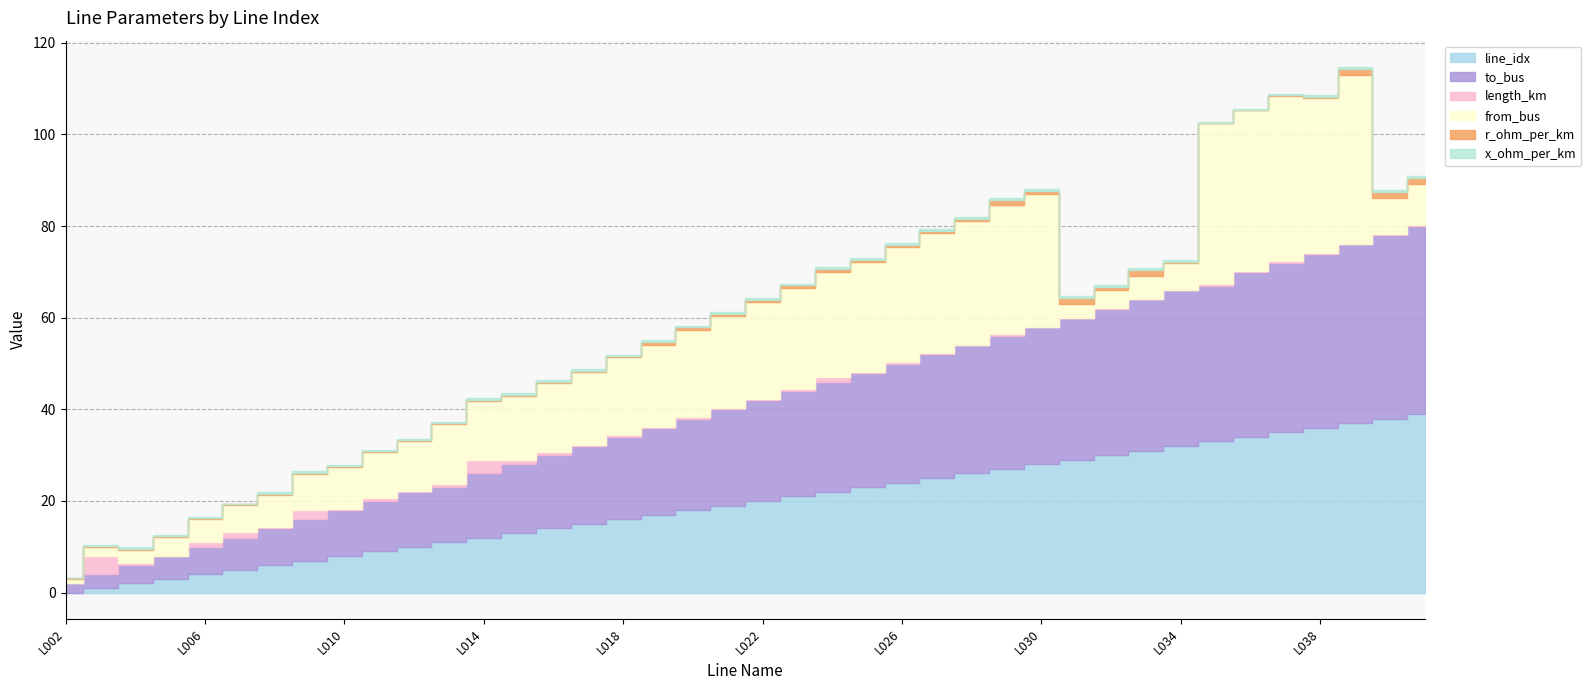

Between which two adjacent categories do r_ohm_per_km and length_km first intersect?

L002 and L003